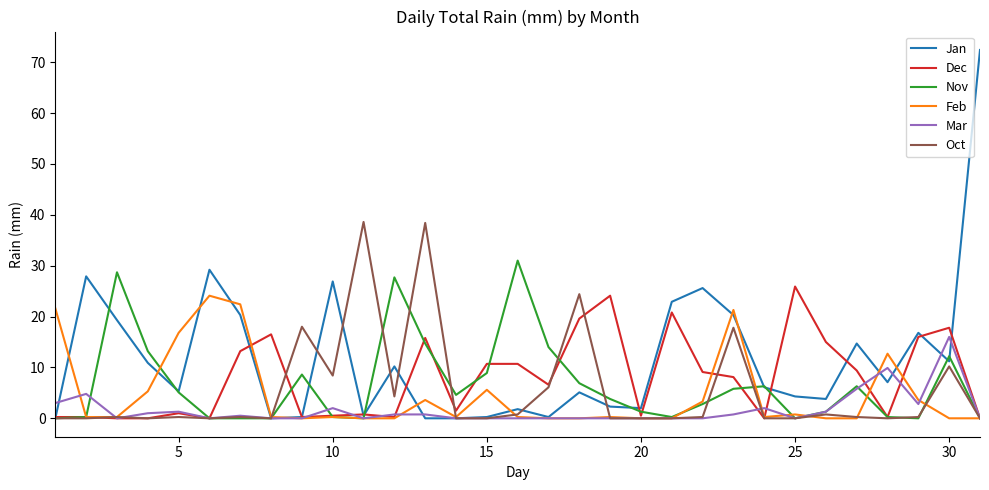

Which series has the largest range (max minus min)?

Jan